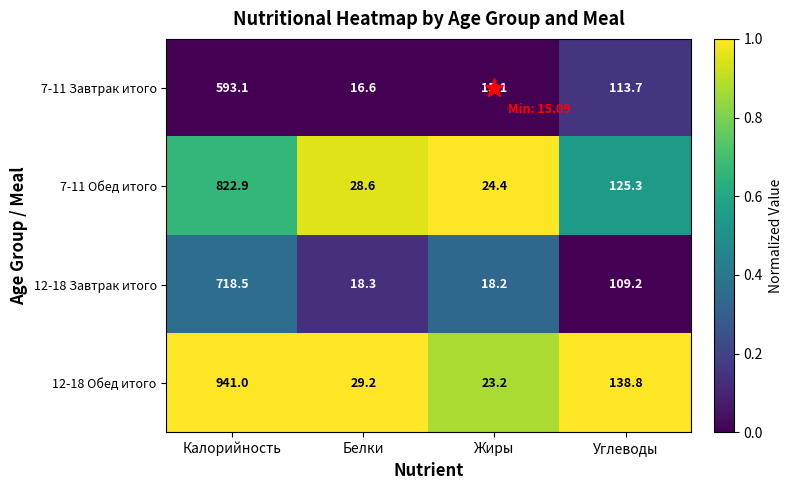

Is it true that 12-18 Завтрак итого equals 718.5 at Калорийность?

True